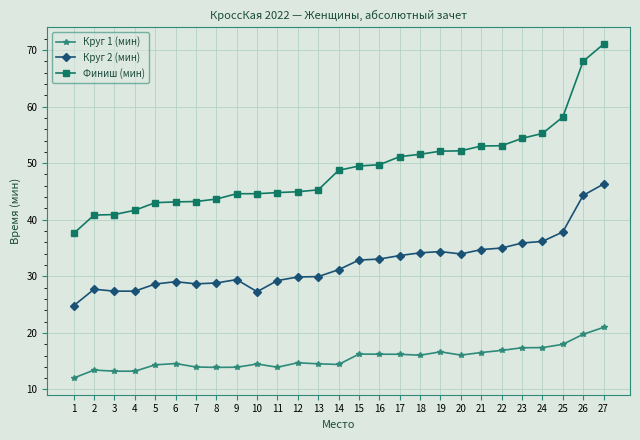

How many lines are shown in the chart?

3